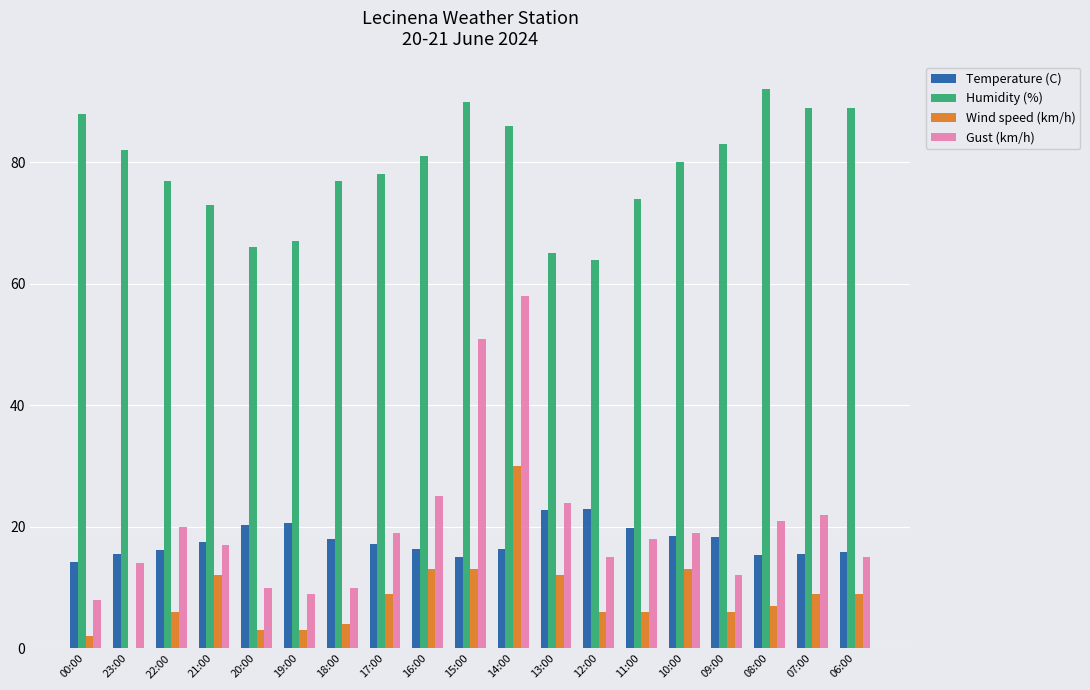

The Temperature (C) series shows 16.3 at 14:00. True or false?

True